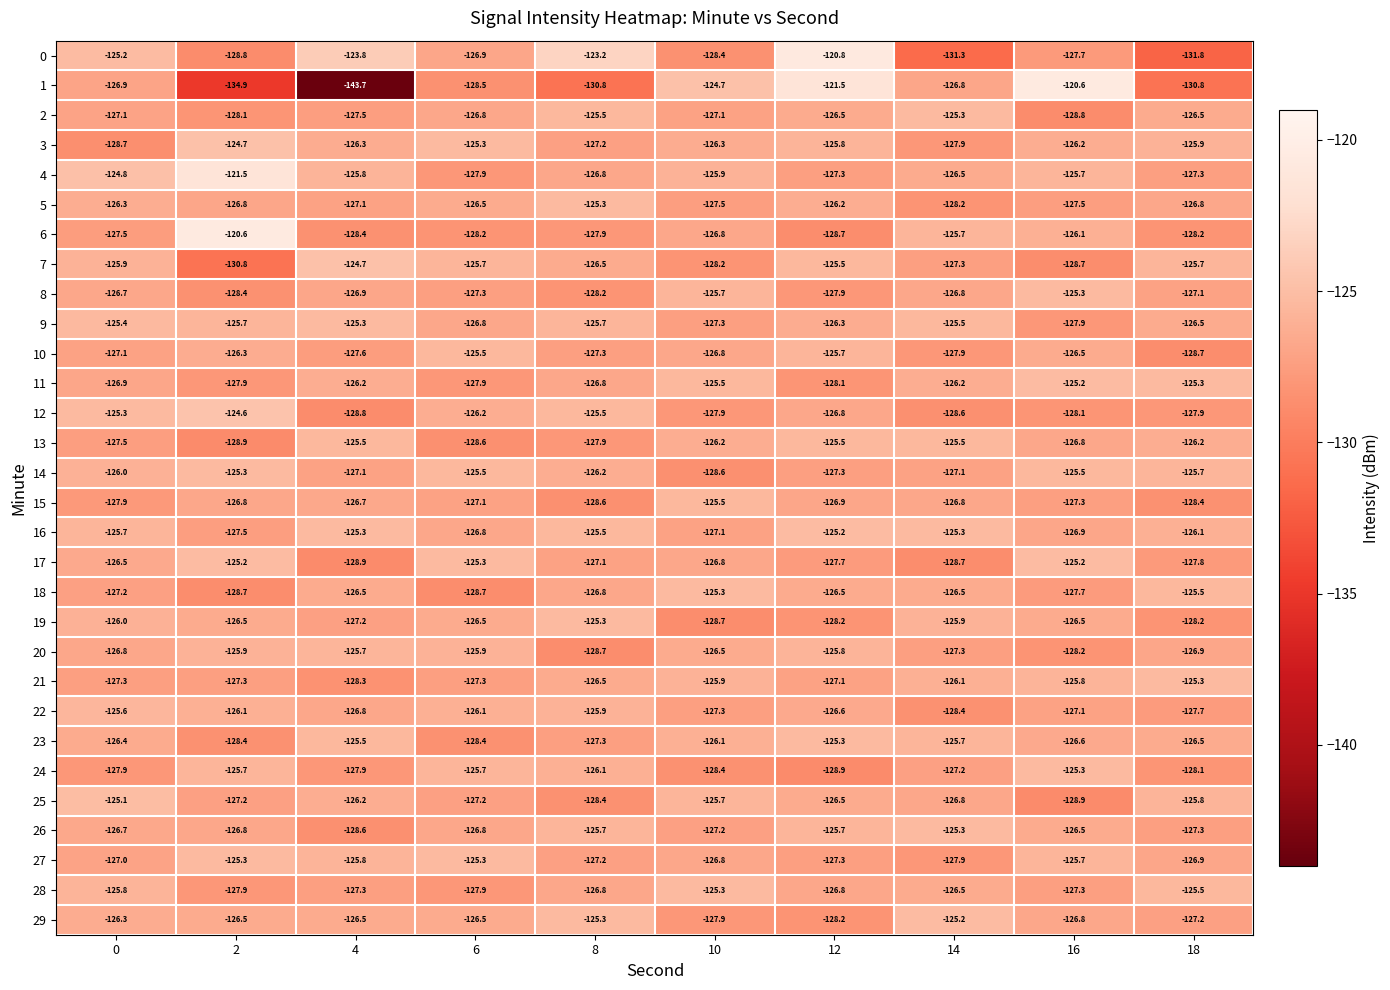

What is the spread (max minus min) of values at 14?

6.1